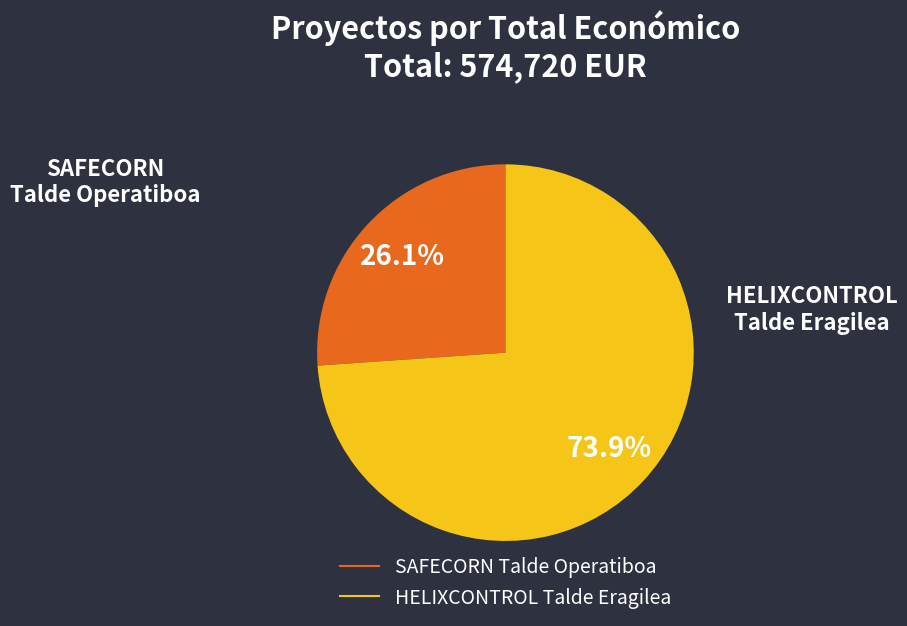

Approximately how many times larger is the value at HELIXCONTROL Talde Eragilea compared to SAFECORN Talde Operatiboa?

2.8